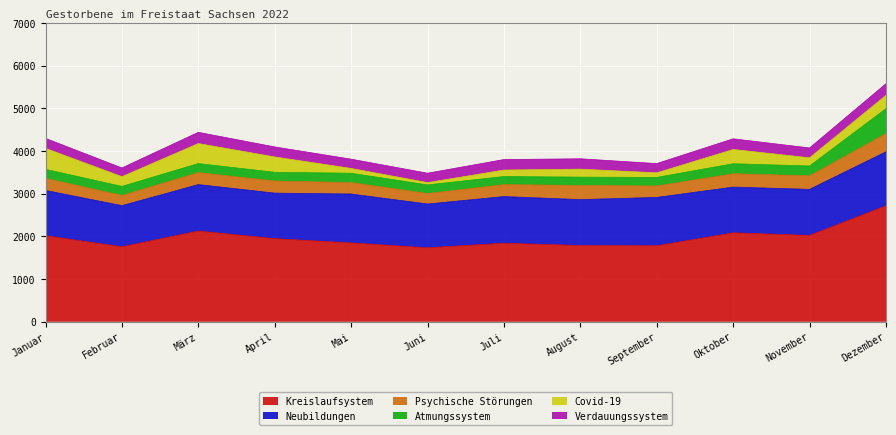

True or false: Covid-19 has a value of 469 at März.

True